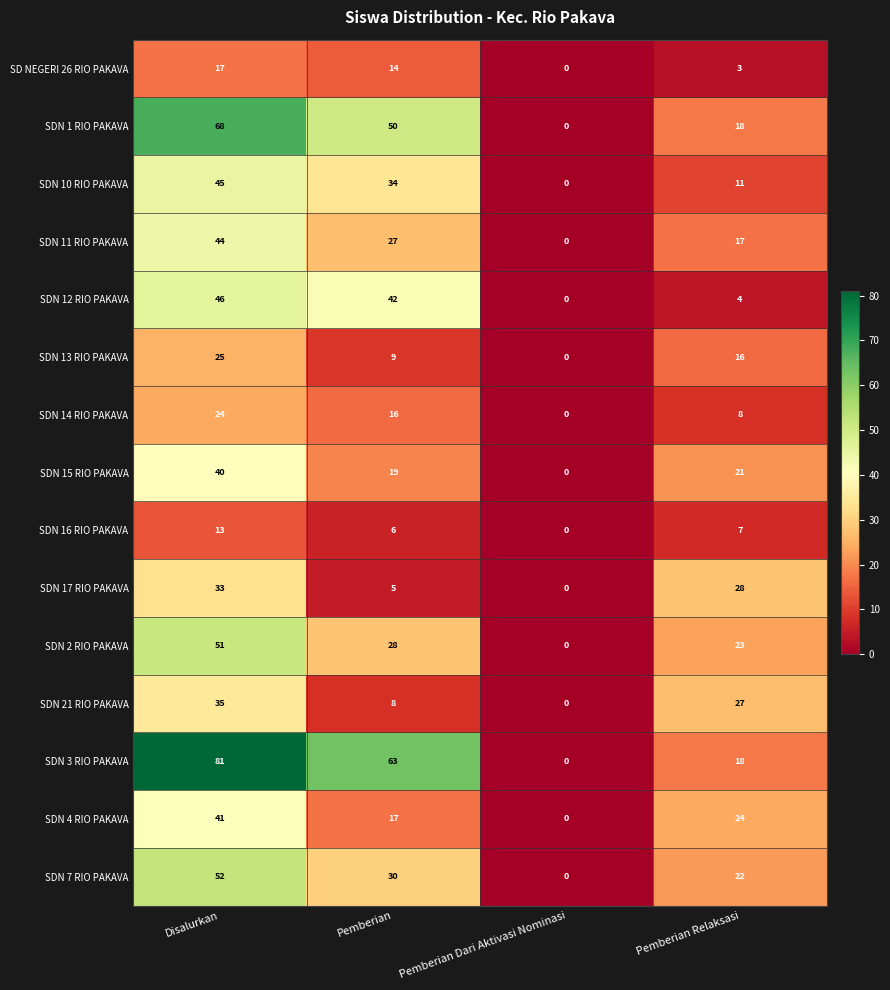

At which category is the sum across all series the highest?

Disalurkan